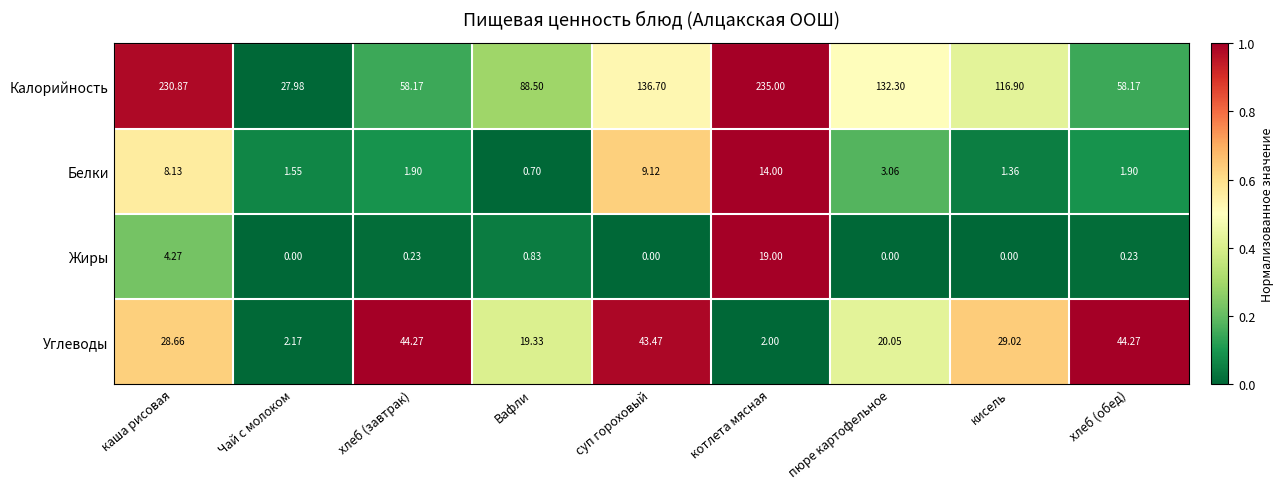

Which series has the largest total across all categories?

Калорийность